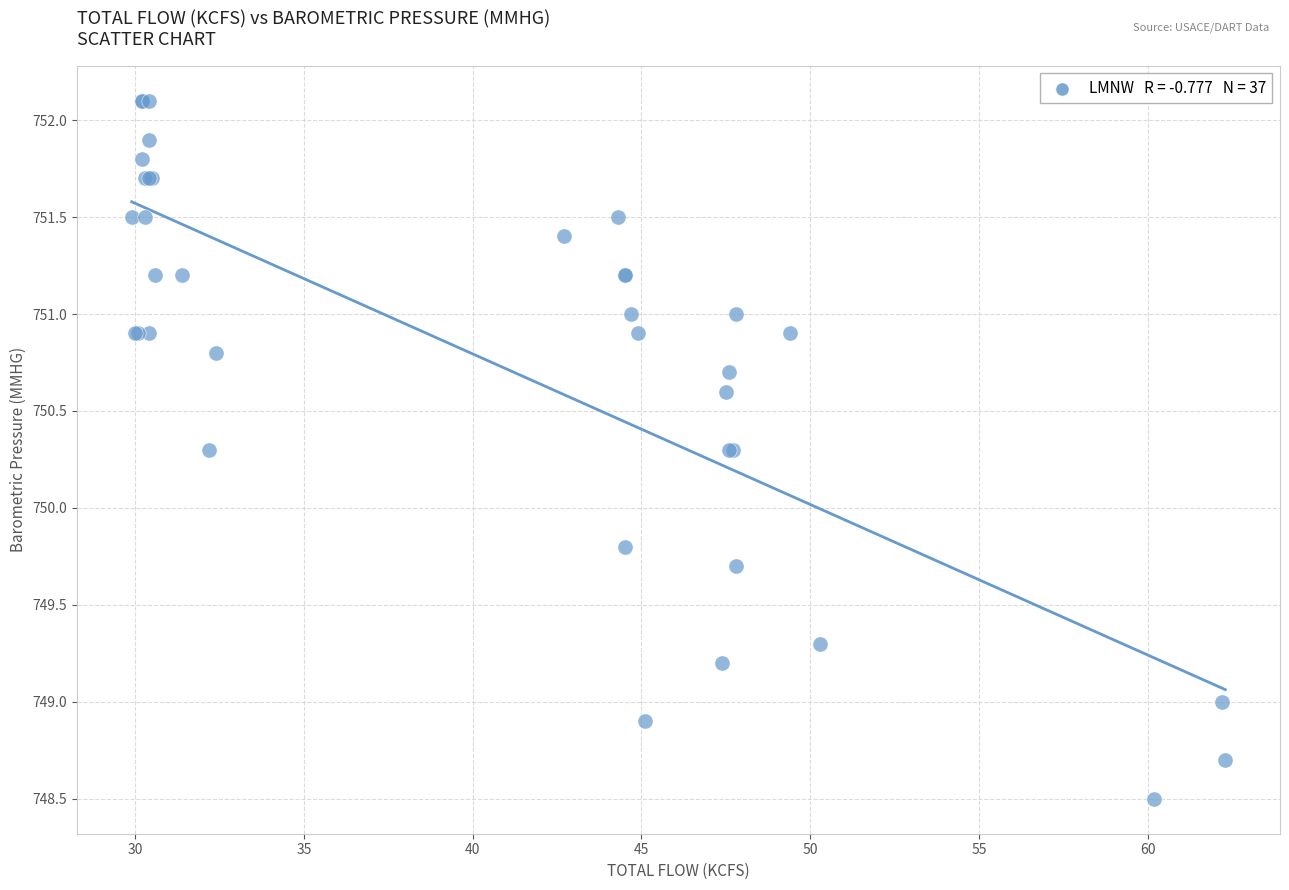

What Y value in the scatter plot is closest to 750?

749.8